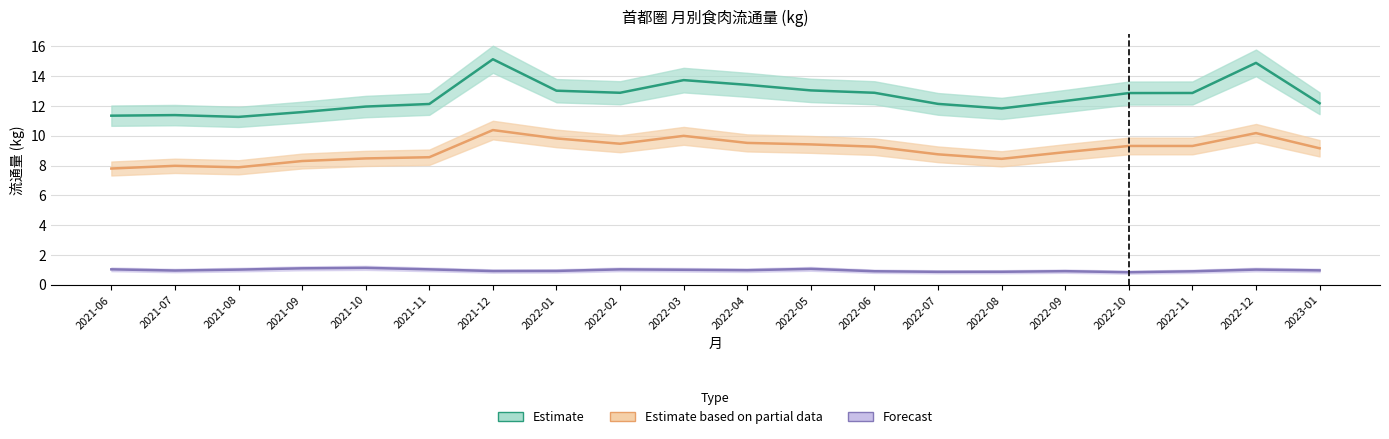

What is the total value across all series at 2022-01?

23.8